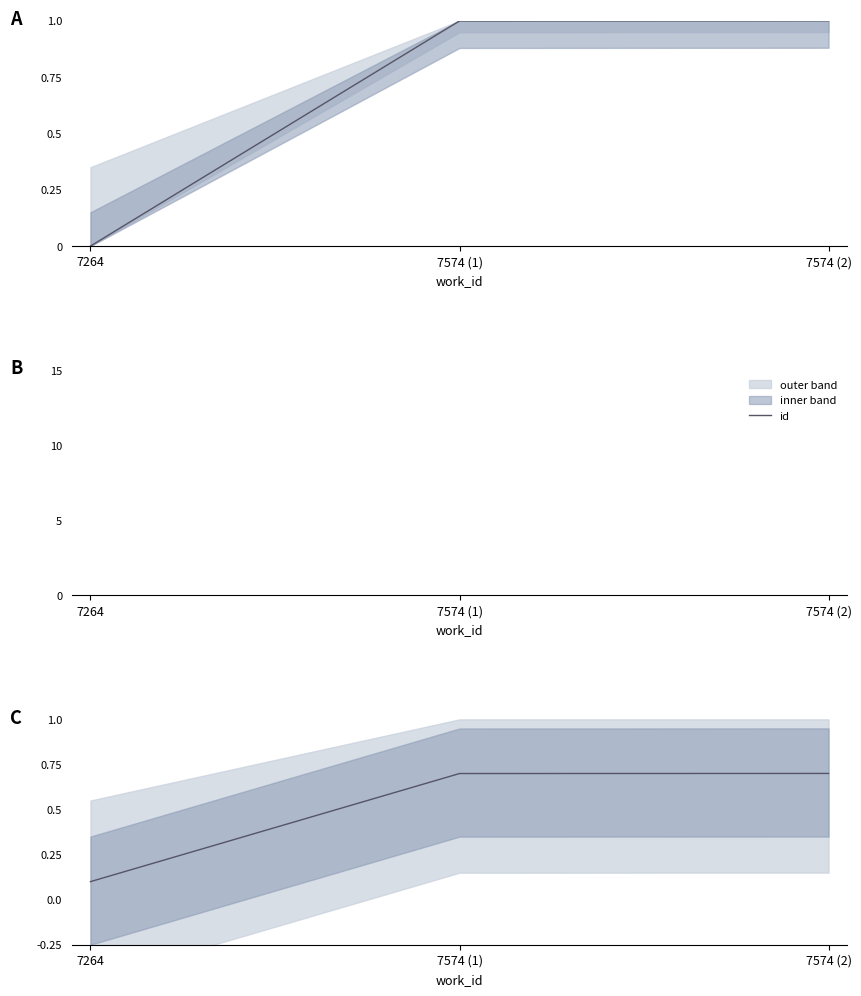

At which label is the value closest to 0?

7264